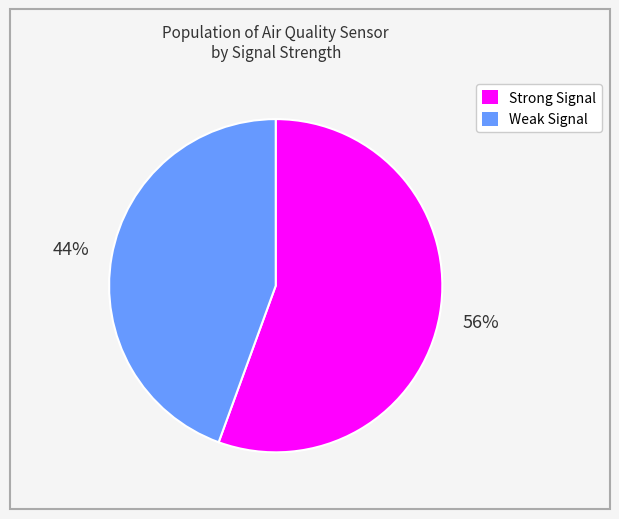

Count the number of slices in the pie.

2